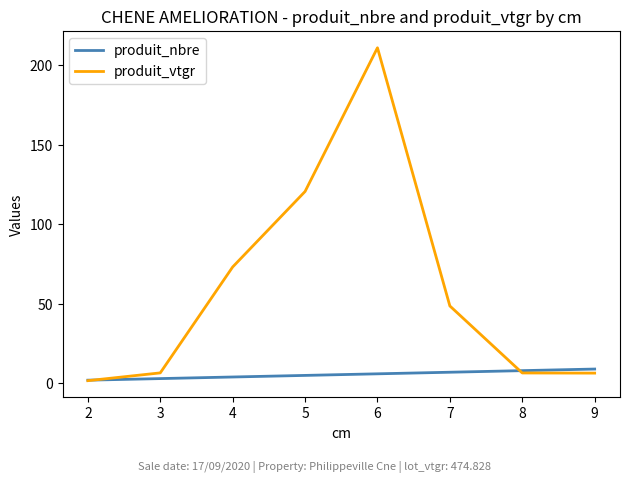

What is the sum of all produit_nbre values?

44.0